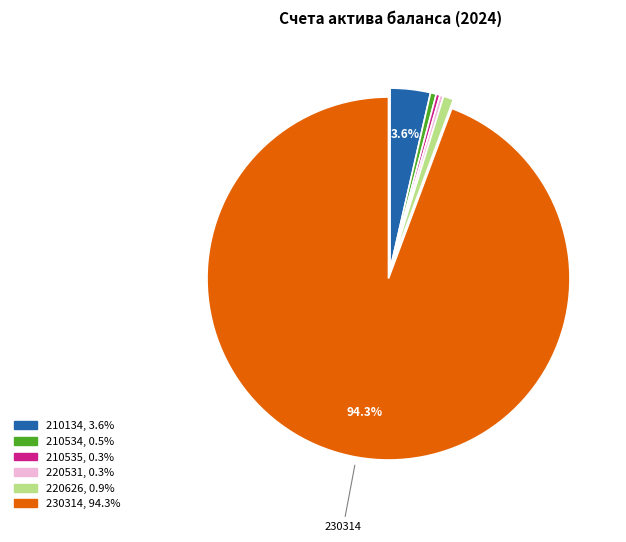

Does any single category account for the majority?

Yes